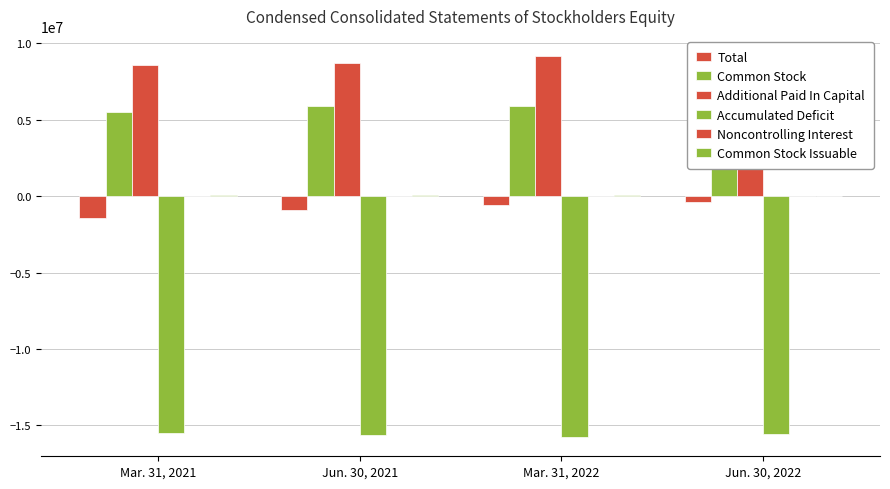

Rank the series by their maximum value, from lowest to highest.

Accumulated Deficit, Total, Noncontrolling Interest, Common Stock Issuable, Common Stock, Additional Paid In Capital